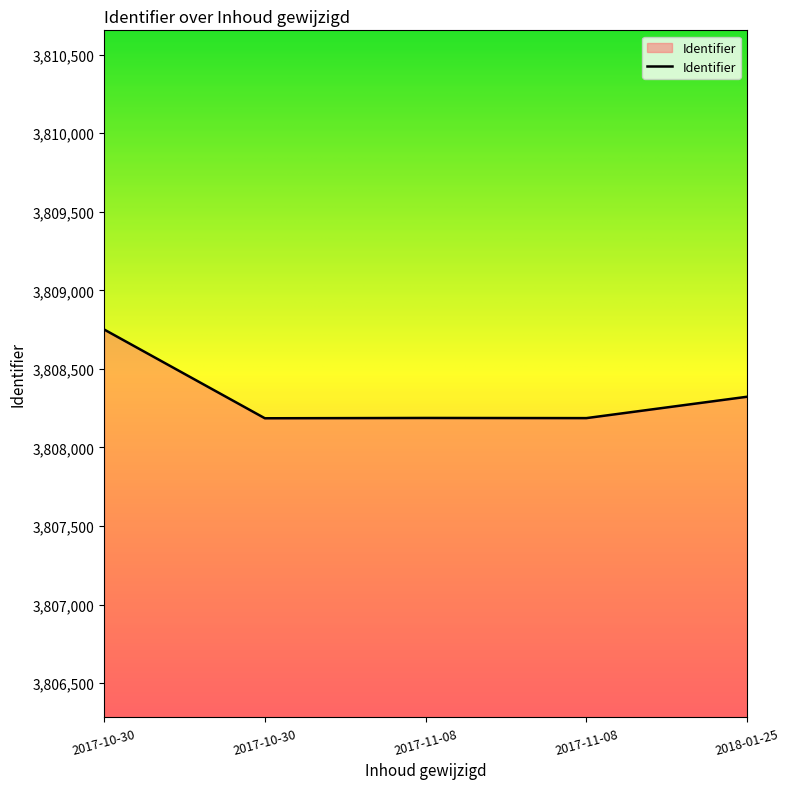

Where is the first local maximum?

2017-11-08